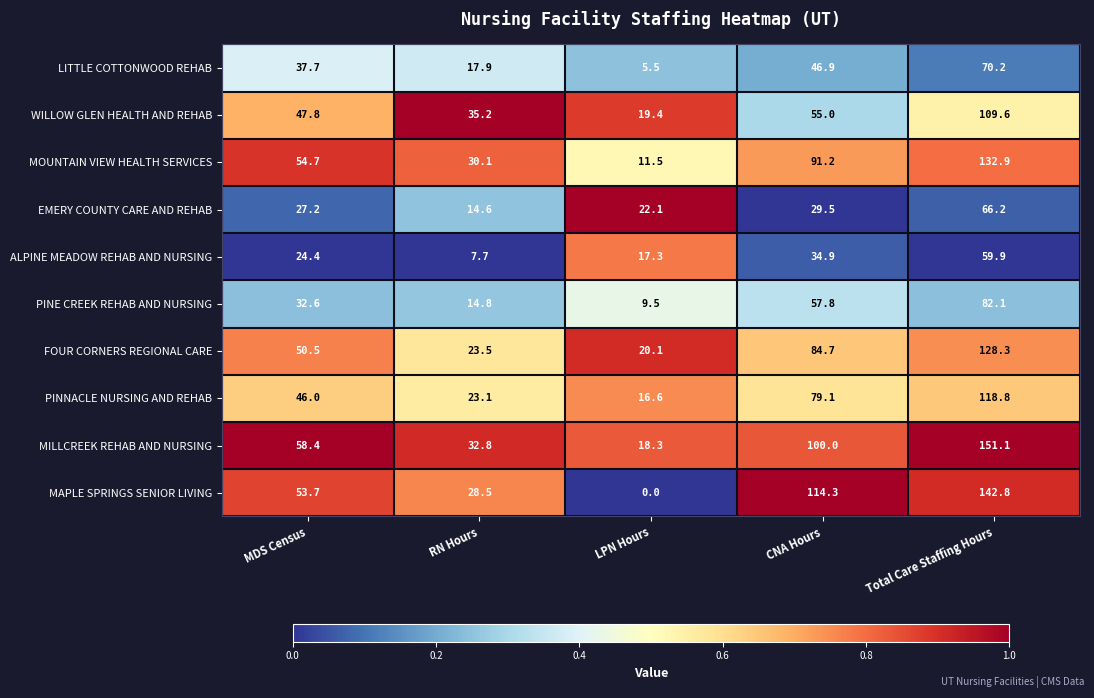

The value of WILLOW GLEN HEALTH AND REHAB at CNA Hours is 55.0. True or false?

True